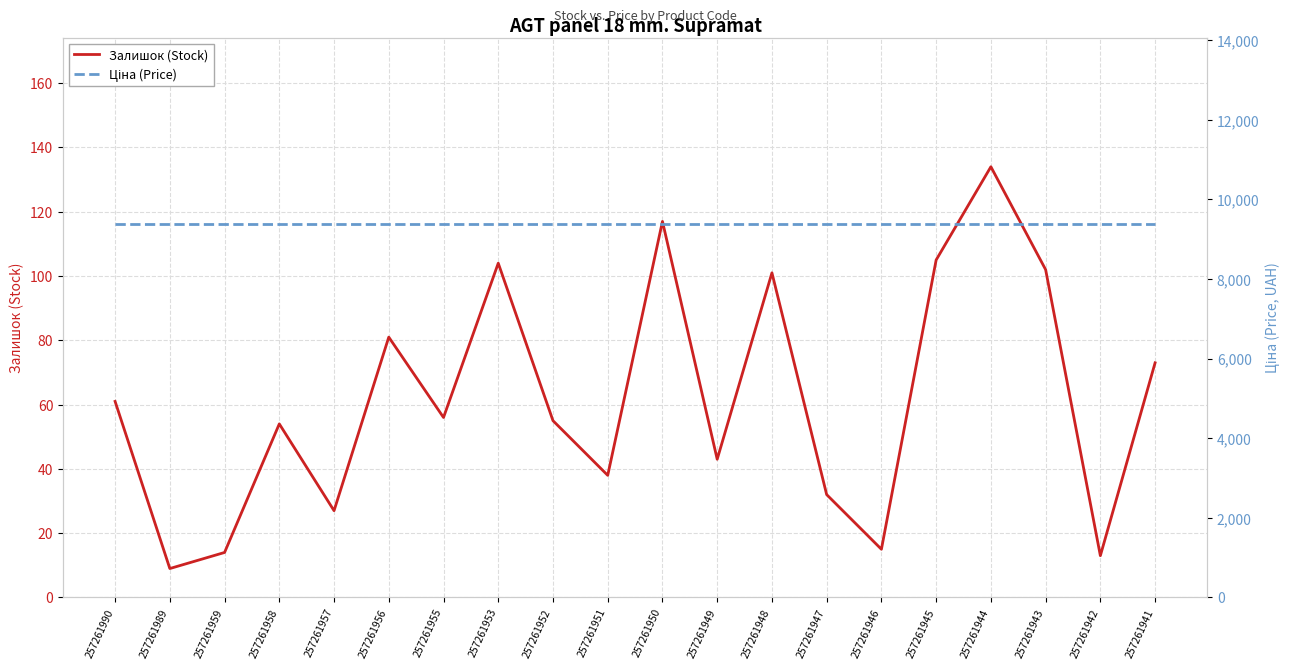

True or false: Ціна (Price) has a value of 9379.3 at 257261959.

True